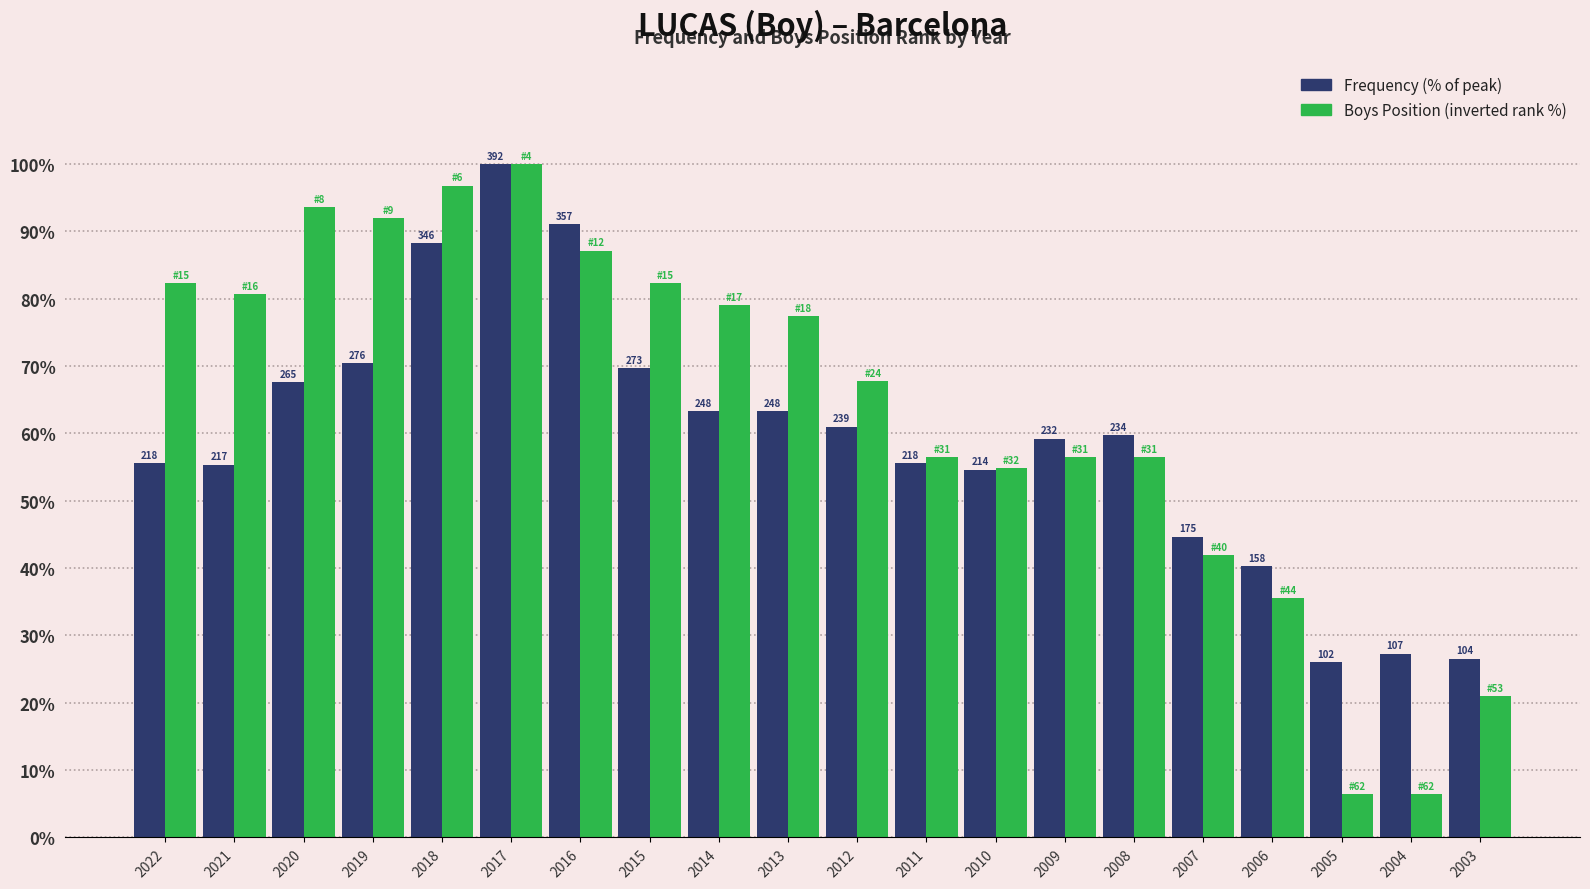

Which series has the largest total across all categories?

Boys Position (inverted rank %)